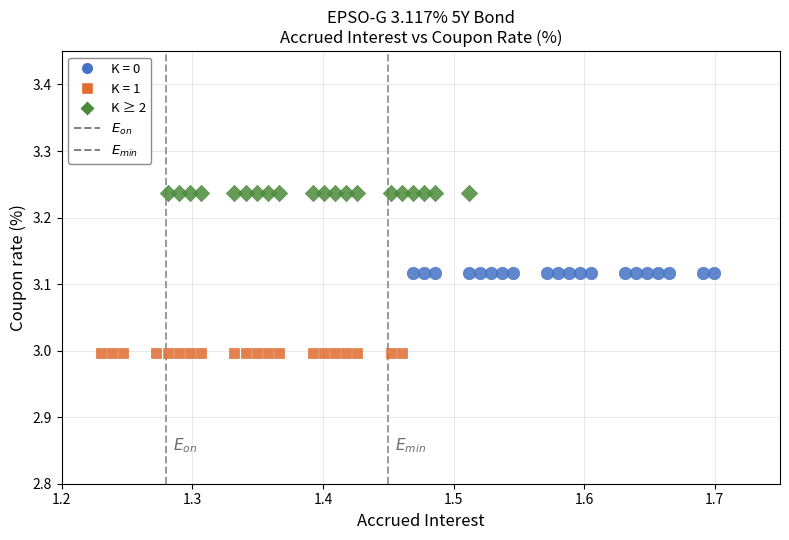

Which series contains the lowest Y value?

K = 1